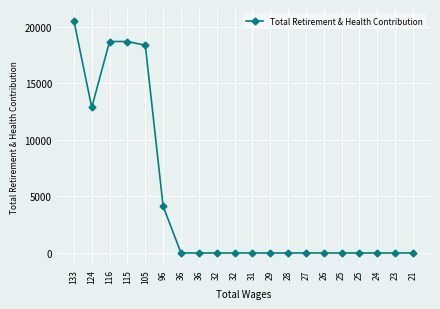

The value at 32 is 7069. True or false?

False